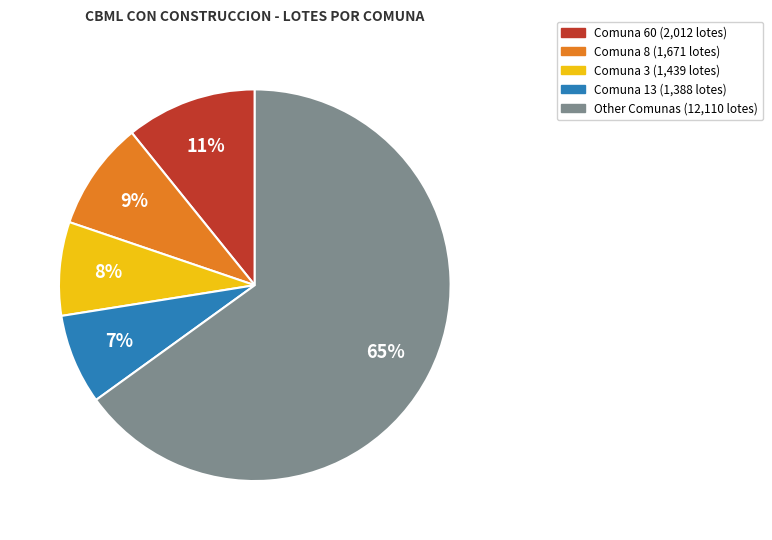

To the nearest percent, what is the difference between the largest and smallest slice percentages?

58%